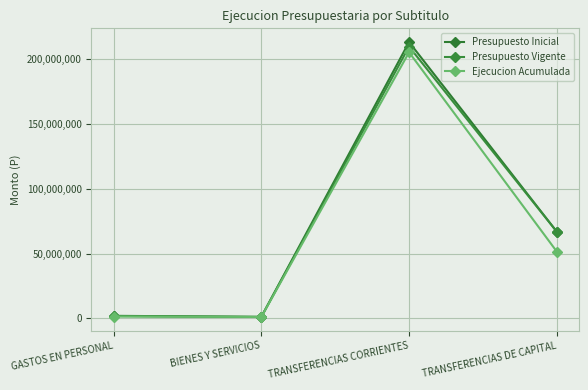

At which category is the sum across all series the highest?

TRANSFERENCIAS CORRIENTES